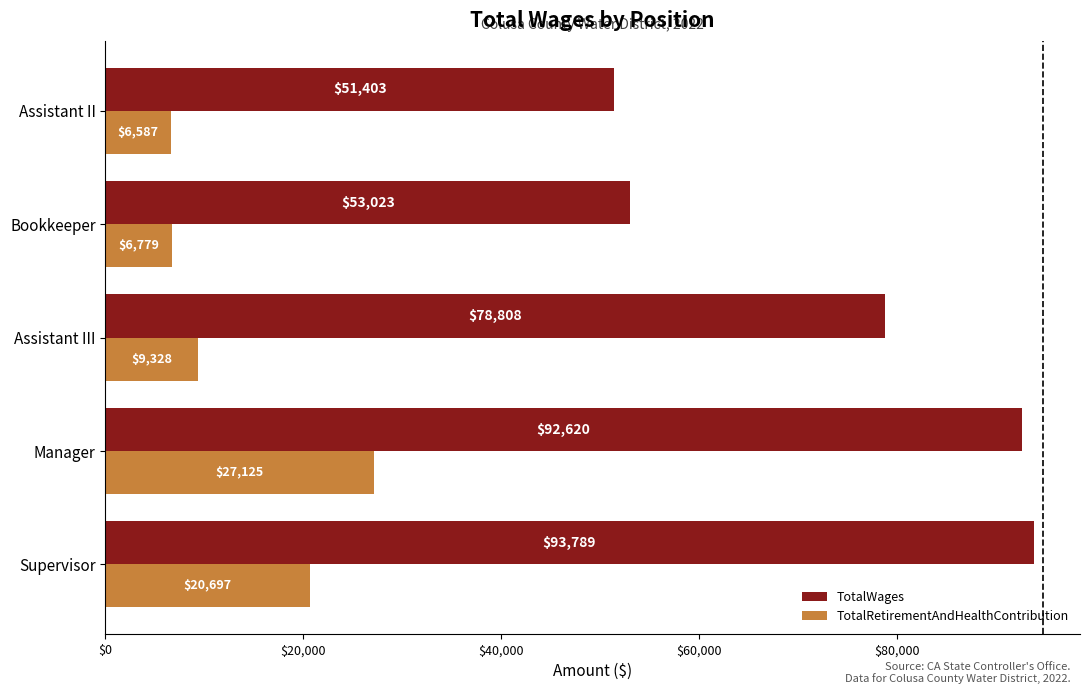

What value does the TotalRetirementAndHealthContribution series have at Assistant II, to the nearest 50?

6600